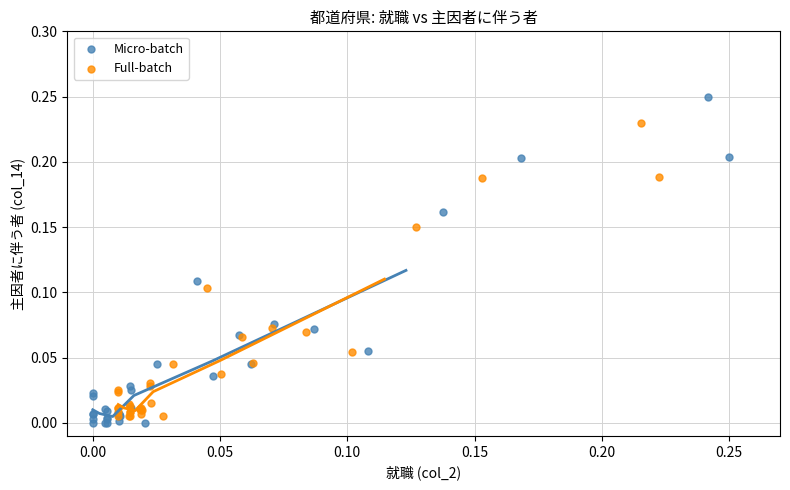

Which series has the widest spread of Y values?

Micro-batch